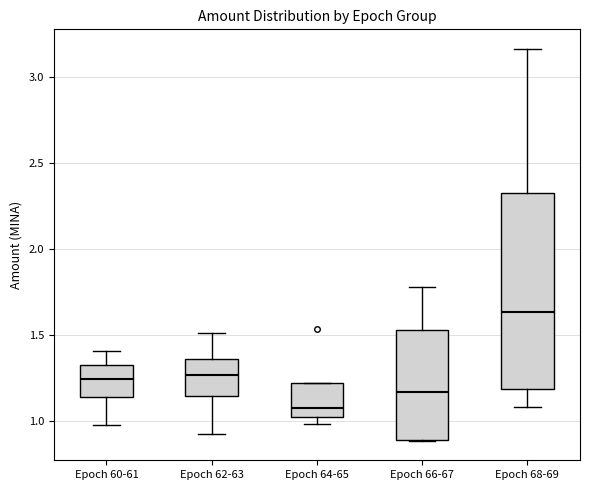

Reading left to right, read every box against the y-axis: the position of its median line, the range the box covers, and the ends of its whiskers. The values are not printed on the chart, so give them approximately, as read against the axis.

Epoch 60-61: median 1.25, box 1.15 to 1.30, whiskers 1.00 to 1.40
Epoch 62-63: median 1.25, box 1.15 to 1.35, whiskers 0.95 to 1.50
Epoch 64-65: median 1.05, box 1.00 to 1.20, whiskers 1.00 (just below the box's lower edge) to 1.20
Epoch 66-67: median 1.15, box 0.90 to 1.55, whiskers 0.90 to 1.80
Epoch 68-69: median 1.65, box 1.20 to 2.35, whiskers 1.10 to 3.15